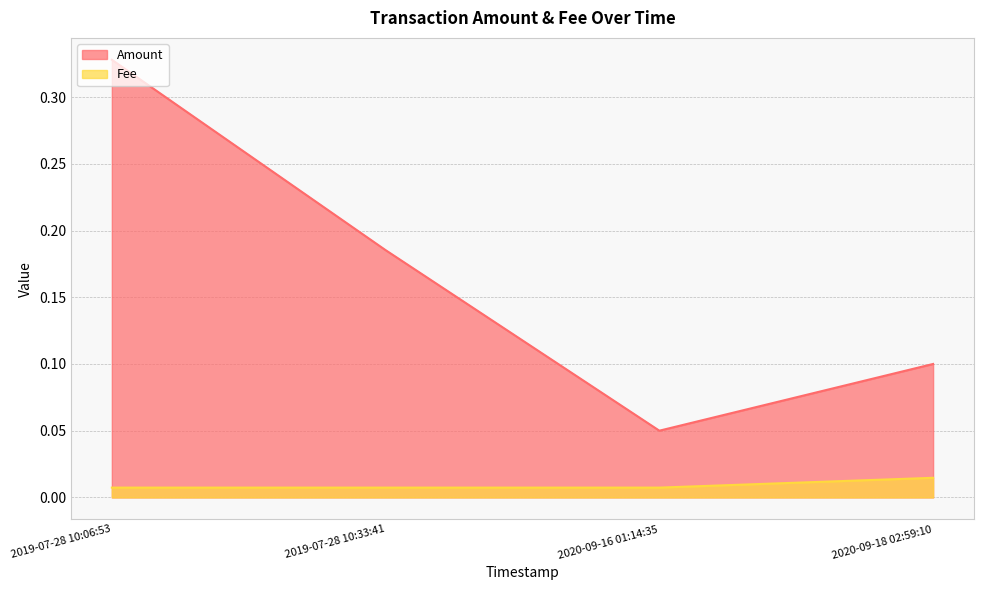

Between 2020-09-16 01:14:35 and 2020-09-18 02:59:10, which is larger?

2020-09-18 02:59:10